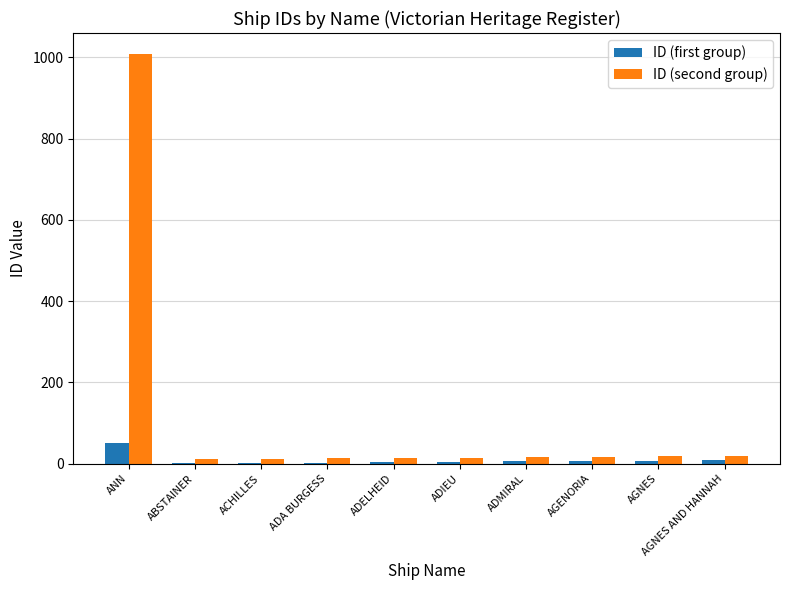

Read the ID (second group) value at ADA BURGESS, to the nearest 10.

10